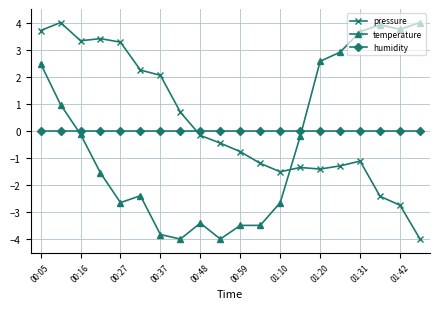

How many lines are shown in the chart?

3